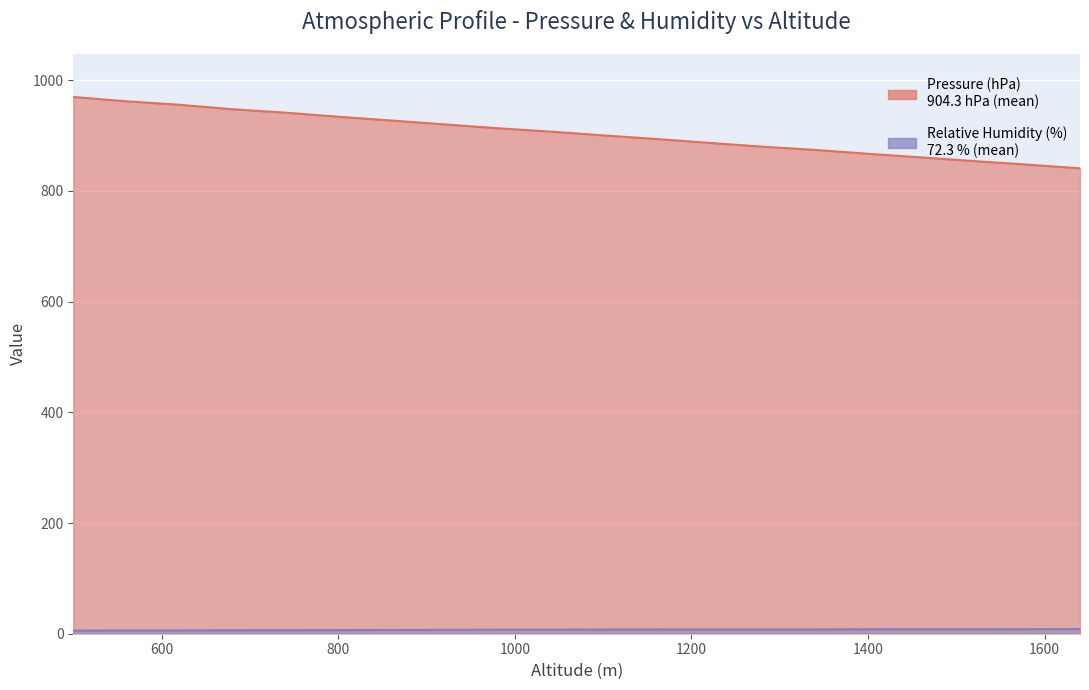

What value does the Pressure (hPa) series have at 740?

941.5